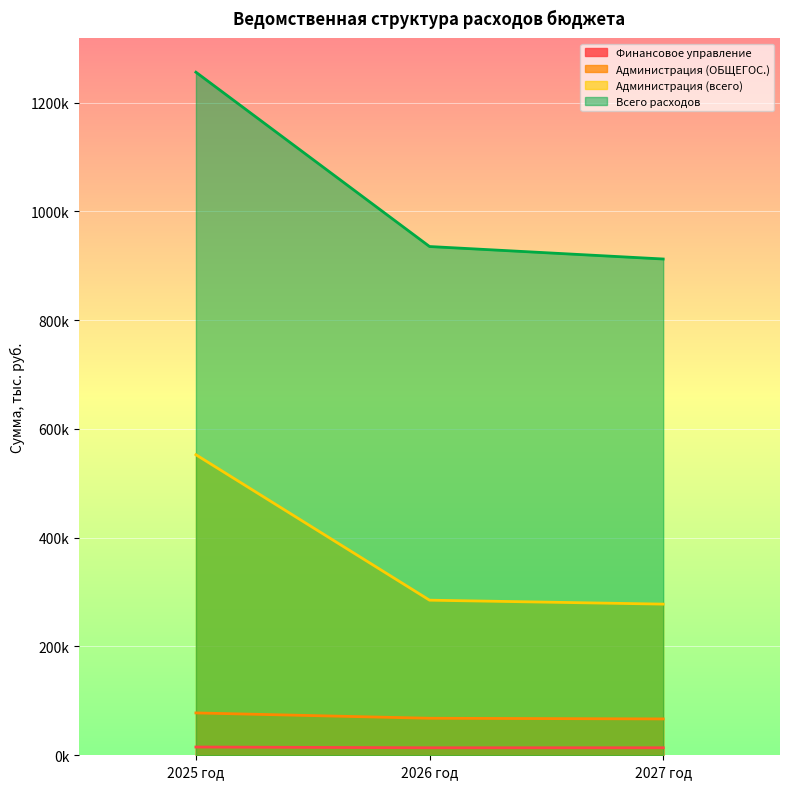

At 2025 год, list the series in order from smallest to largest.

Финансовое управление, Администрация (ОБЩЕГОС.), Администрация (всего), Всего расходов